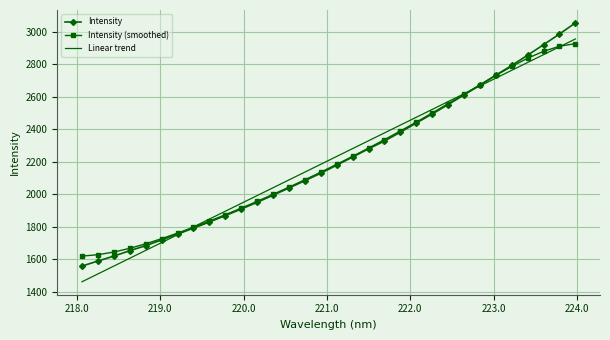

What is the difference between the second highest and second lowest values in the Intensity (smoothed) series?

1282.3